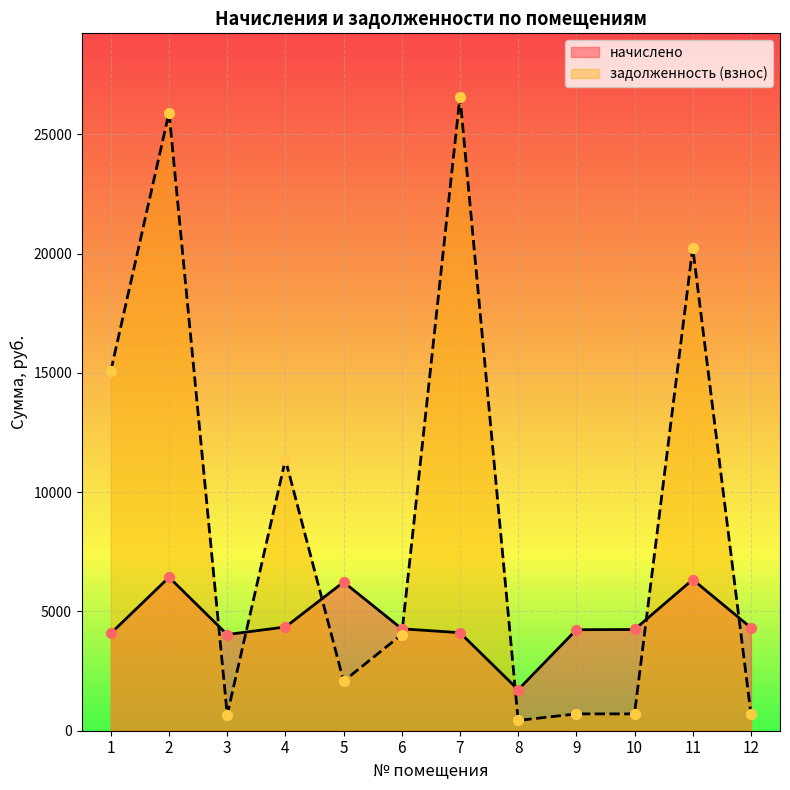

Is the value of задолженность (взнос) at 2 greater than the value of начислено at 7?

Yes